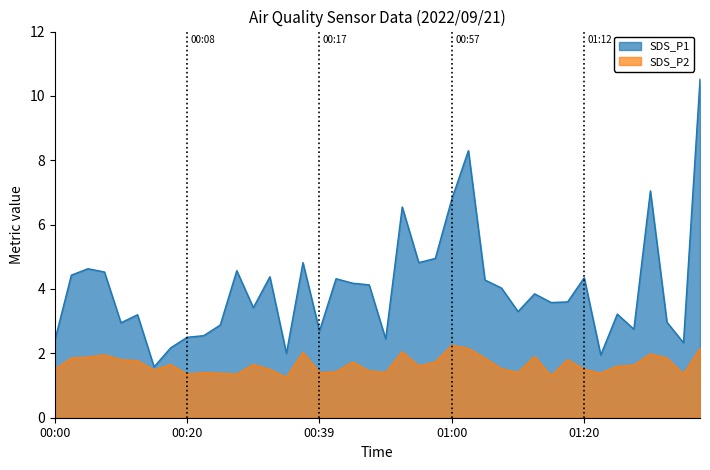

Which has a higher value, 01:34 or 00:34?

01:34